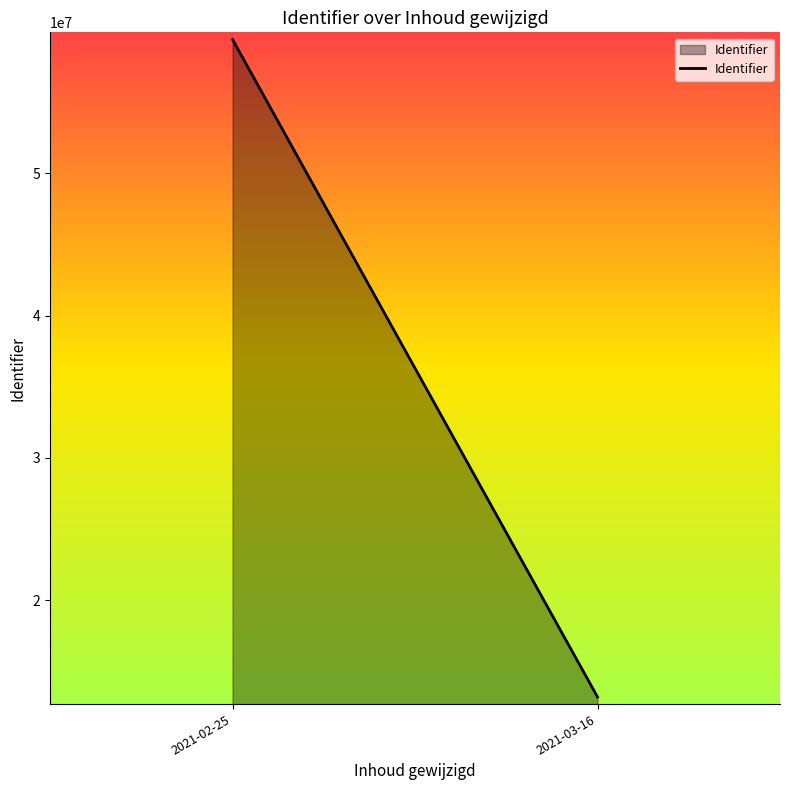

Is it true that the value at 2021-03-16 is 13202055?

True